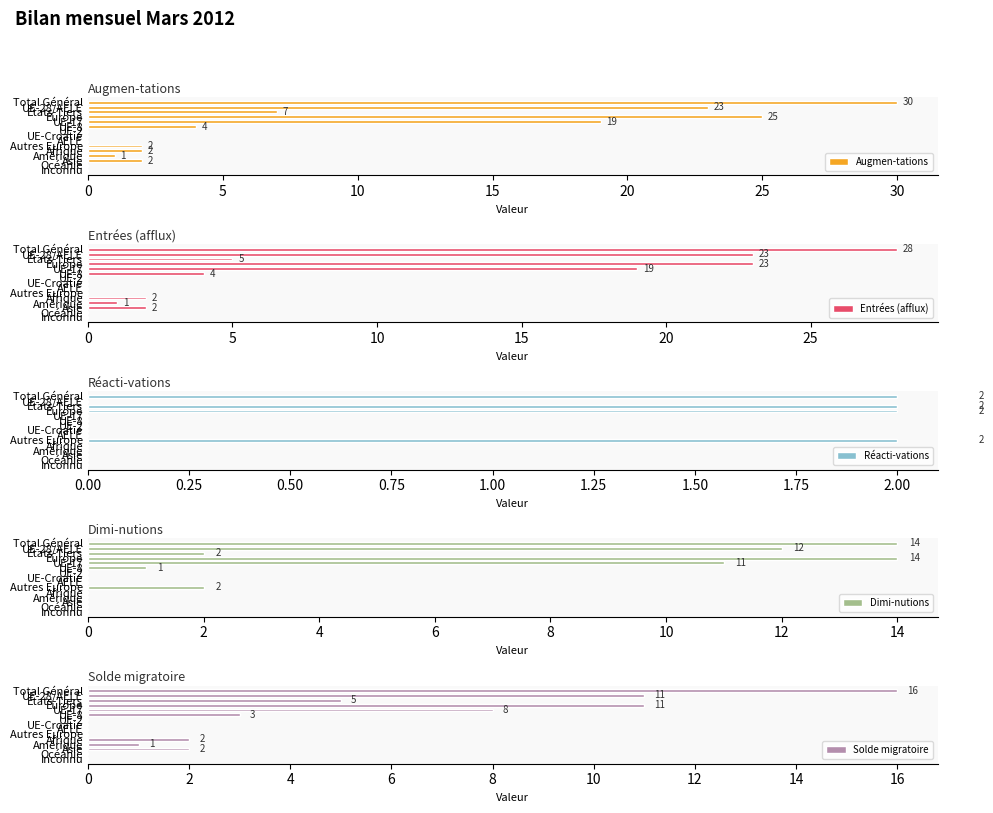

What is the sum of all Augmen-tations values?

115